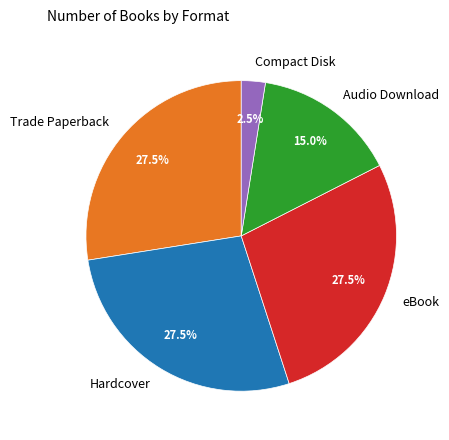

To the nearest percent, what portion does Audio Download represent?

15%